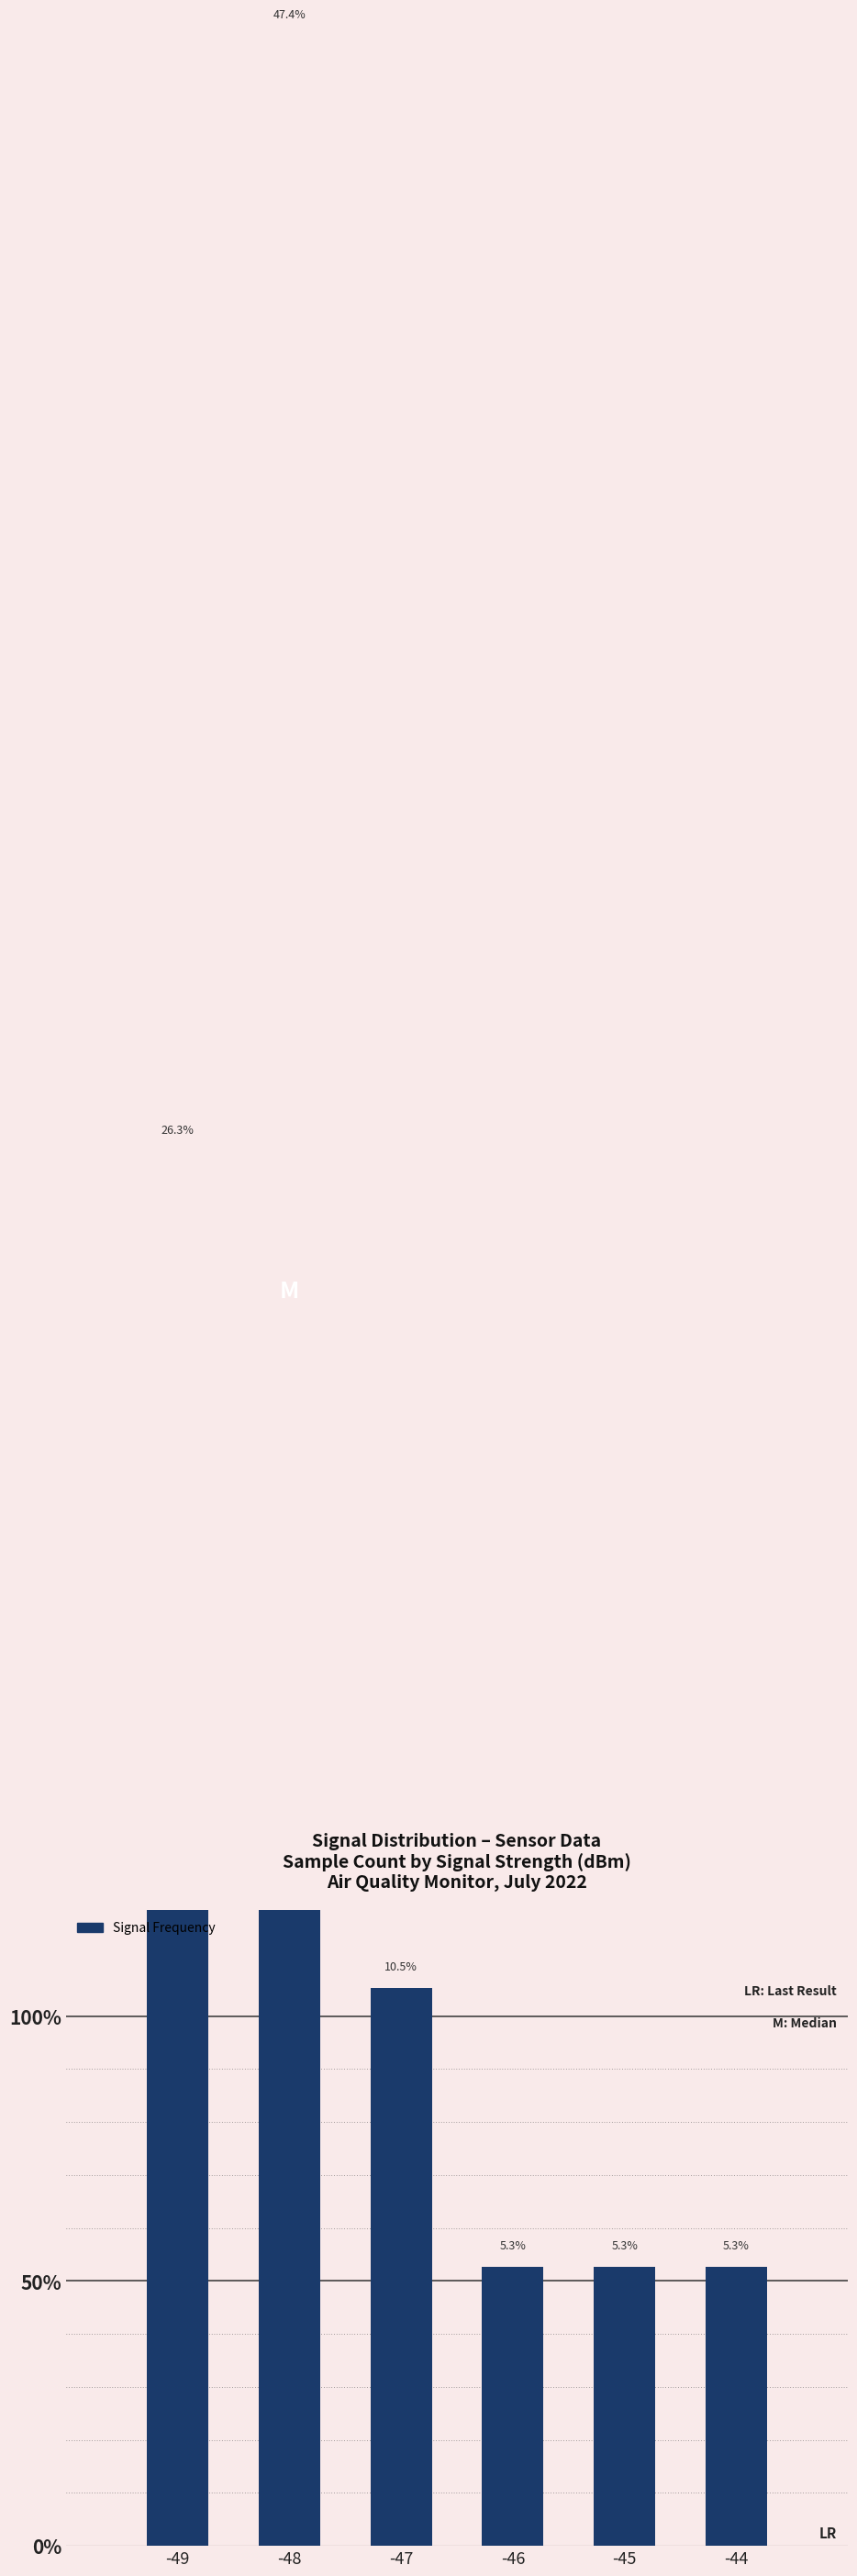

Reading right to left, list all the values displayed in this chart.

-44=5.3	-45=5.3	-46=5.3	-47=10.5	-48=47.4	-49=26.3